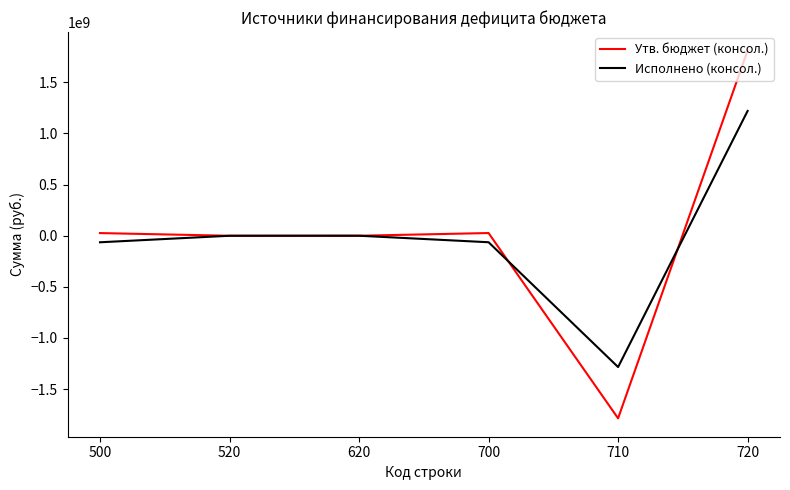

What is the difference between the second highest and minimum values in the Утв. бюджет (консол.) series?

1811841844.1